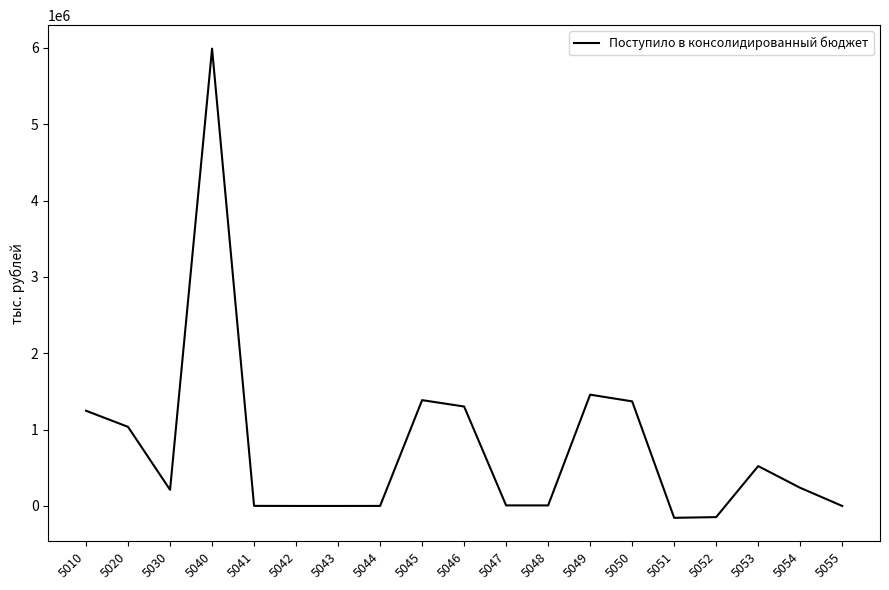

What is the ratio of the value at 5010 to the value at 5050?

0.9